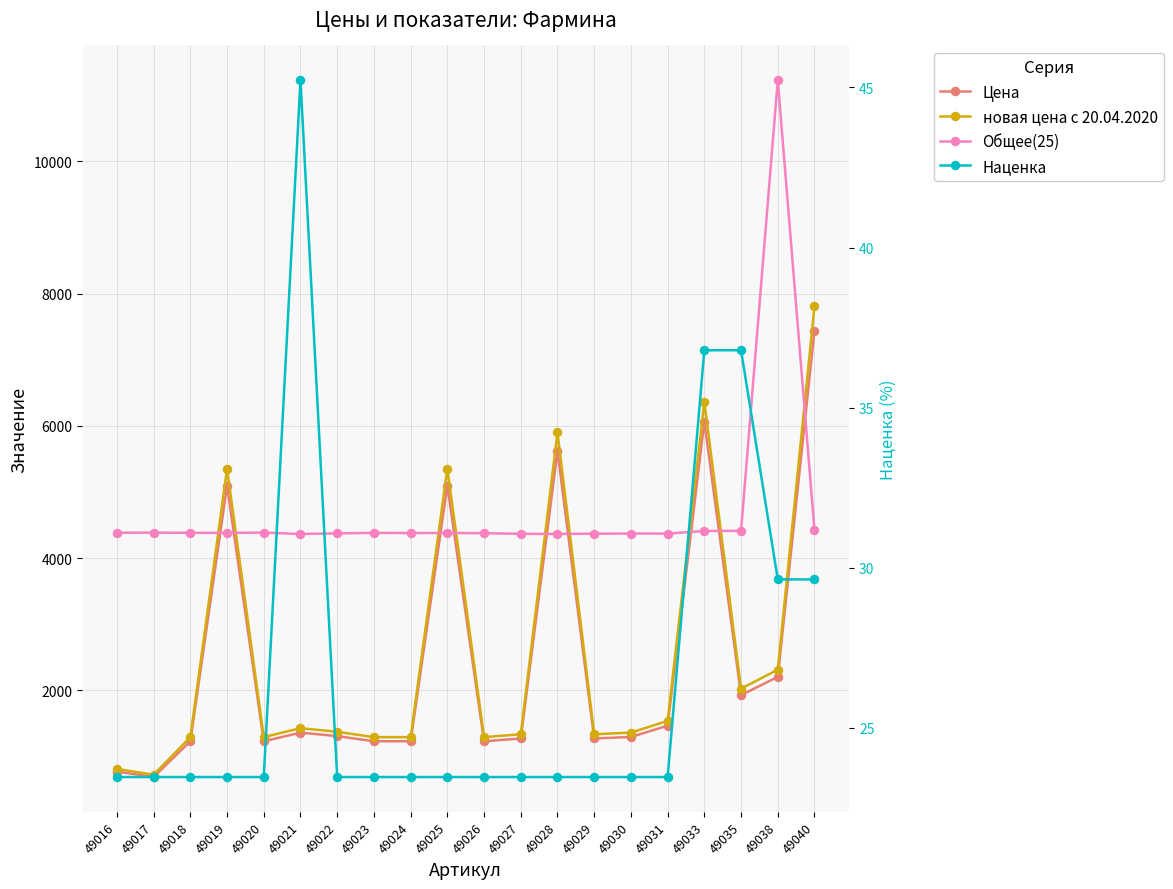

Which category has the lowest value across all series?

49016